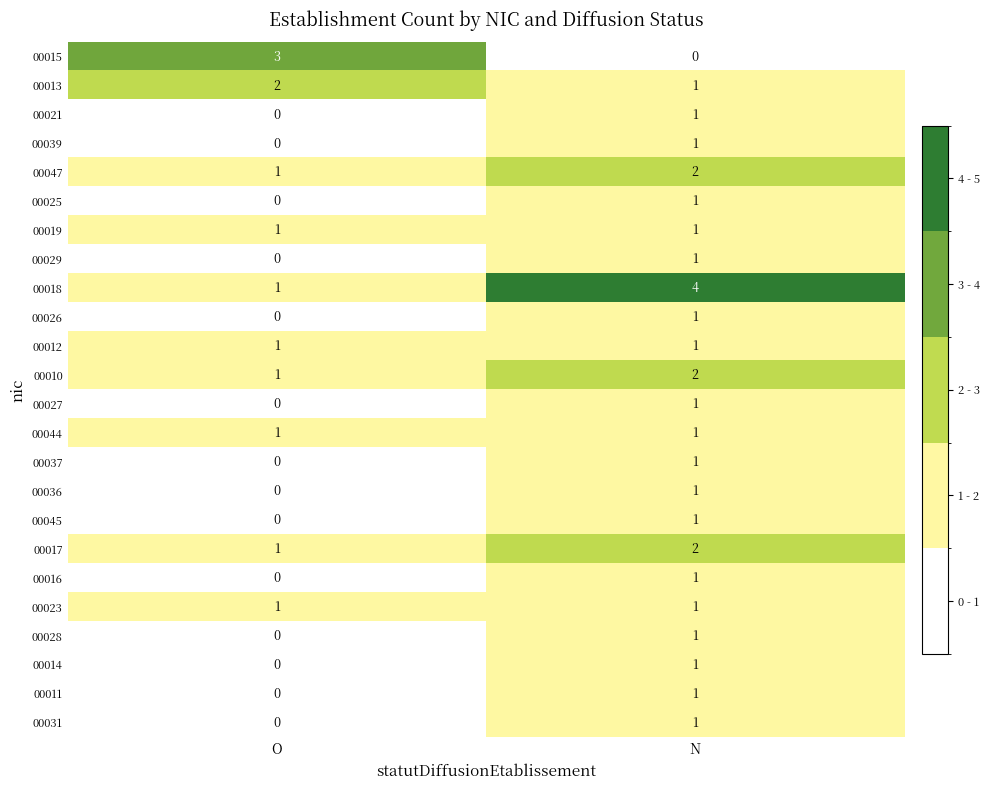

At which category is the sum across all series the highest?

N